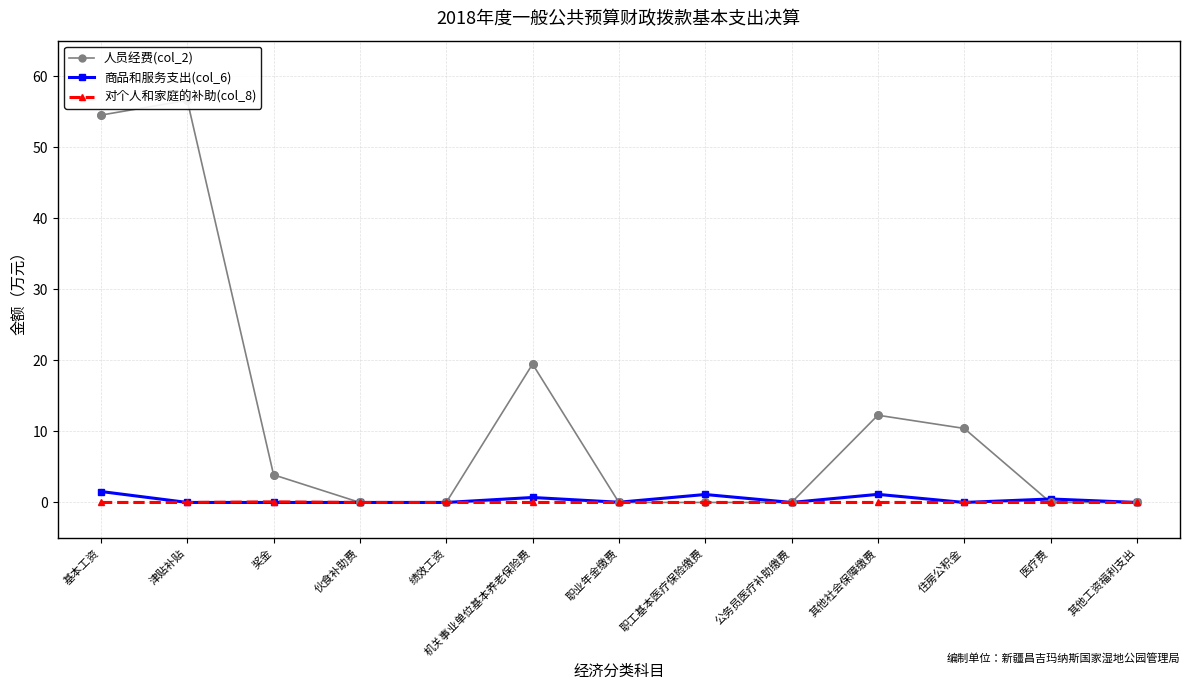

At how many categories does at least one series exceed 46?

2